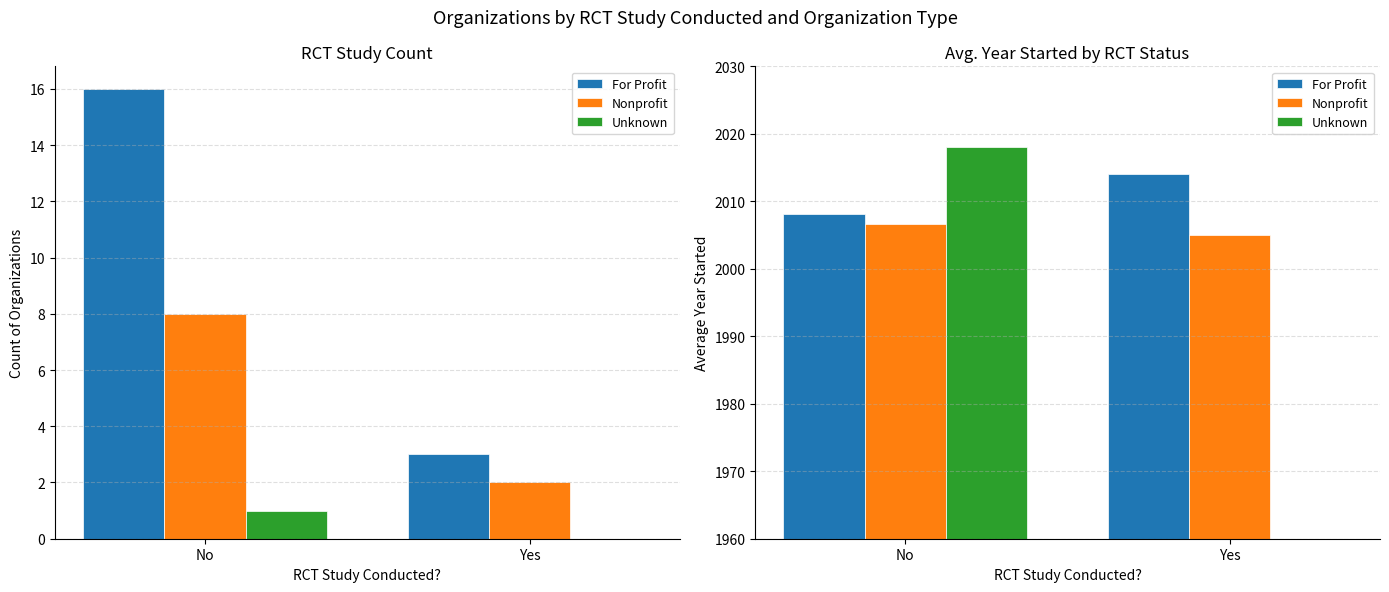

At which category is the sum across all series the highest?

No